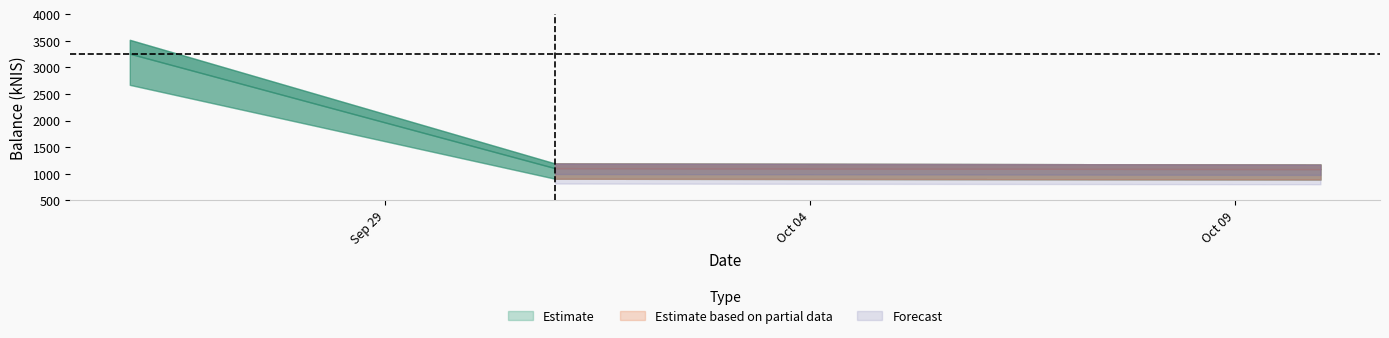

List the labels in order of value, largest first.

2024-09-26, 2024-10-01, 2024-10-10